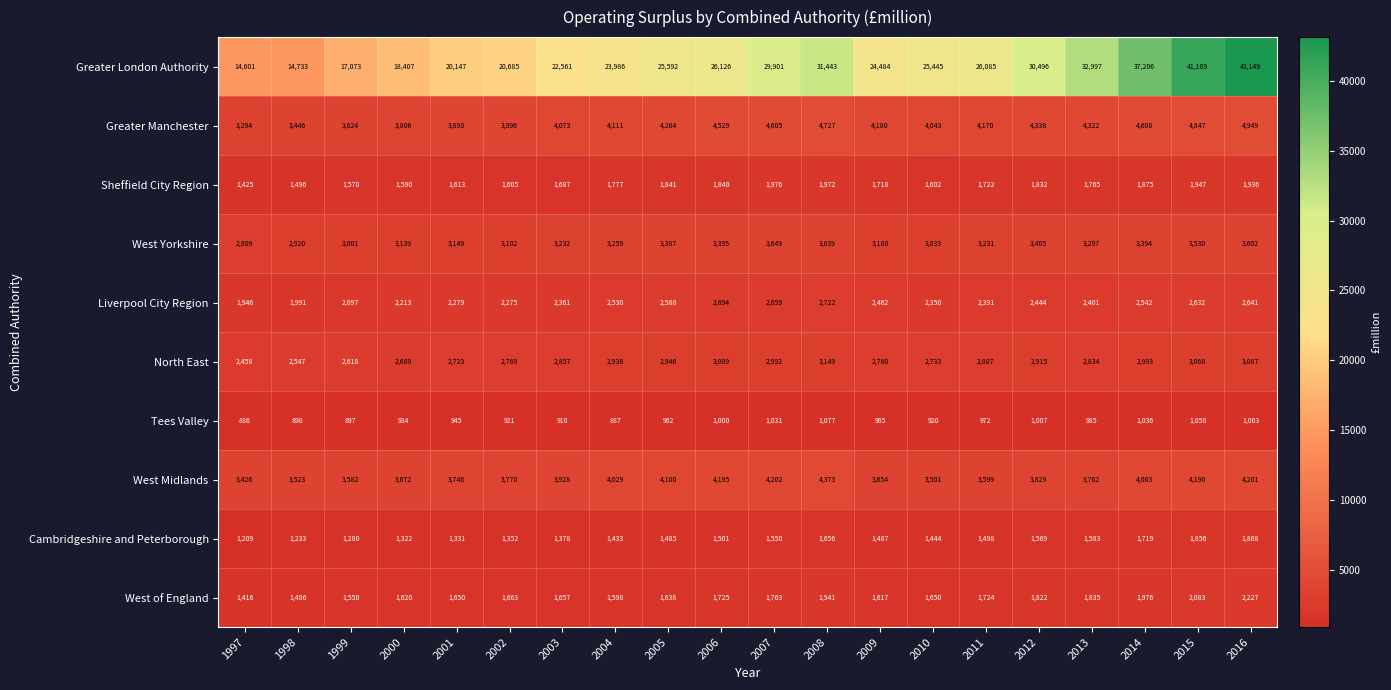

At which category does the chart reach its peak across all series?

2016